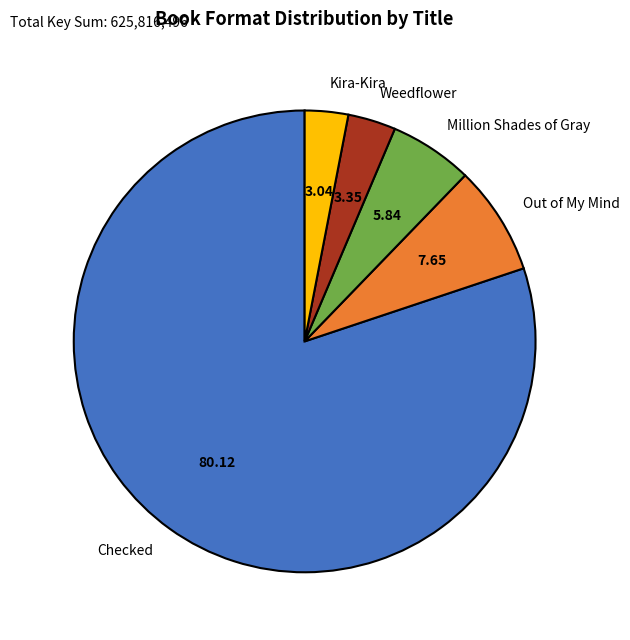

Is the sum of Million Shades of Gray and Out of My Mind greater than half?

No